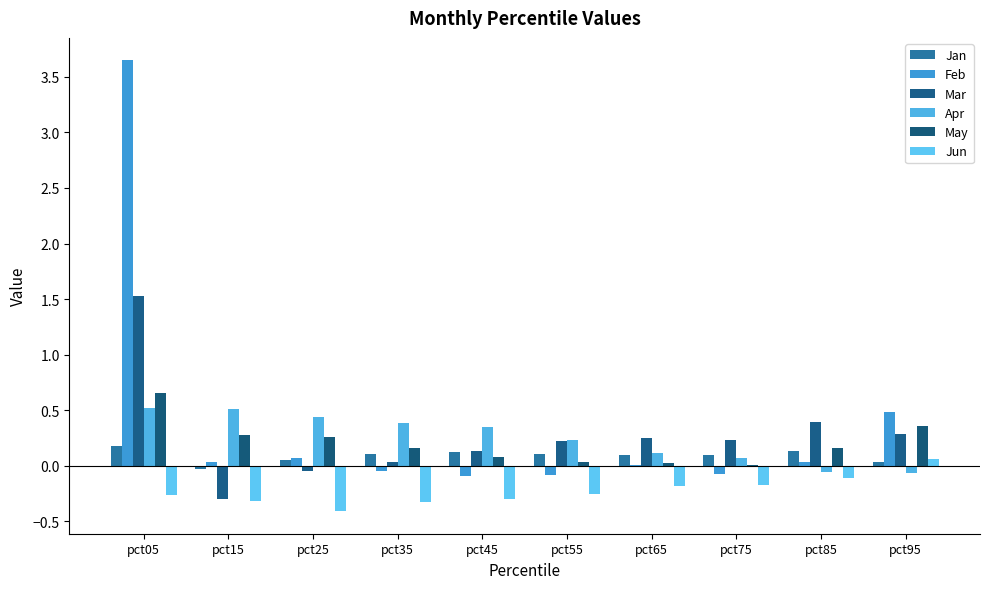

Reading left to right, what are all the values shown in this chart?

Jan: pct05=0.2	pct15=-0.0	pct25=0.1	pct35=0.1	pct45=0.1	pct55=0.1	pct65=0.1	pct75=0.1	pct85=0.1	pct95=0.0
Feb: pct05=3.6	pct15=0.0	pct25=0.1	pct35=-0.1	pct45=-0.1	pct55=-0.1	pct65=0.0	pct75=-0.1	pct85=0.0	pct95=0.5
Mar: pct05=1.5	pct15=-0.3	pct25=-0.0	pct35=0.0	pct45=0.1	pct55=0.2	pct65=0.2	pct75=0.2	pct85=0.4	pct95=0.3
Apr: pct05=0.5	pct15=0.5	pct25=0.4	pct35=0.4	pct45=0.3	pct55=0.2	pct65=0.1	pct75=0.1	pct85=-0.1	pct95=-0.1
May: pct05=0.7	pct15=0.3	pct25=0.3	pct35=0.2	pct45=0.1	pct55=0.0	pct65=0.0	pct75=0.0	pct85=0.2	pct95=0.4
Jun: pct05=-0.3	pct15=-0.3	pct25=-0.4	pct35=-0.3	pct45=-0.3	pct55=-0.3	pct65=-0.2	pct75=-0.2	pct85=-0.1	pct95=0.1